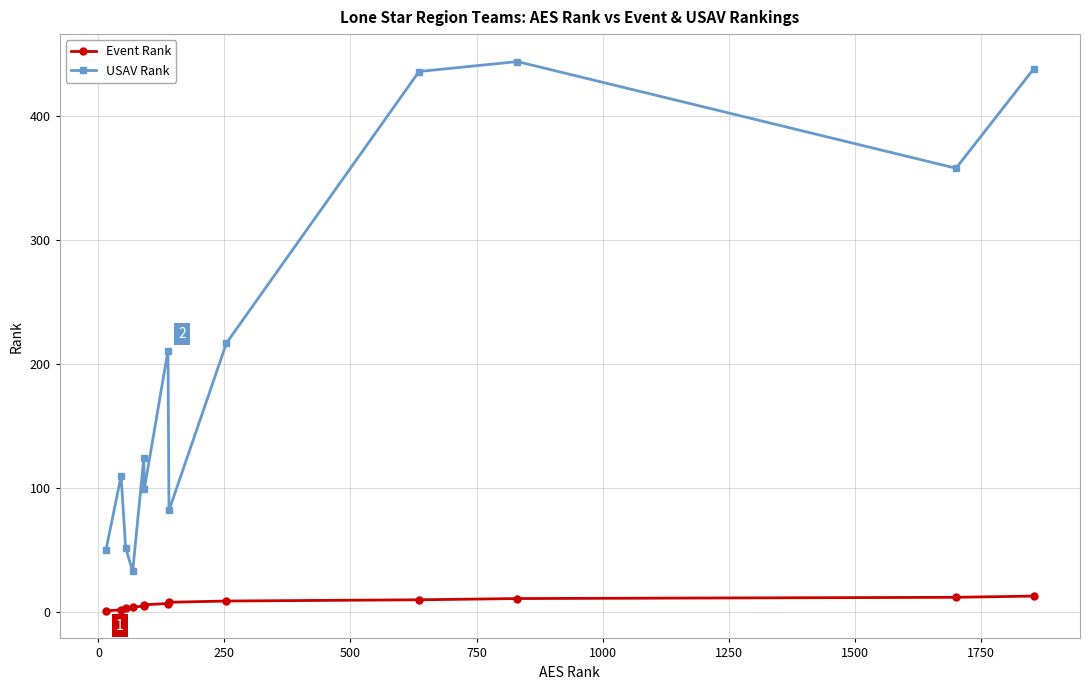

True or false: Event Rank and USAV Rank cross at least once.

False